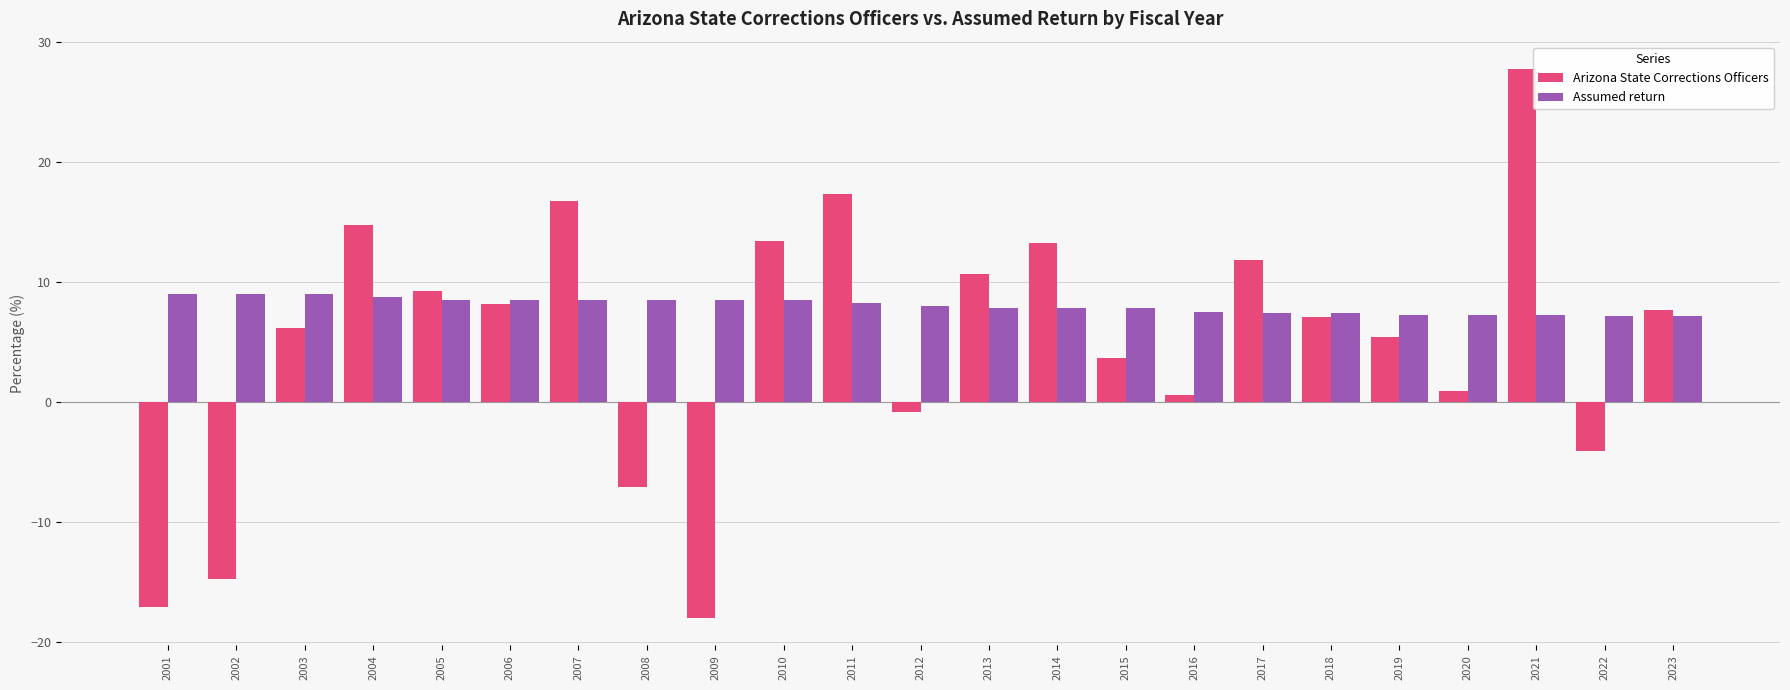

What is the minimum value shown in the chart?

-18.0